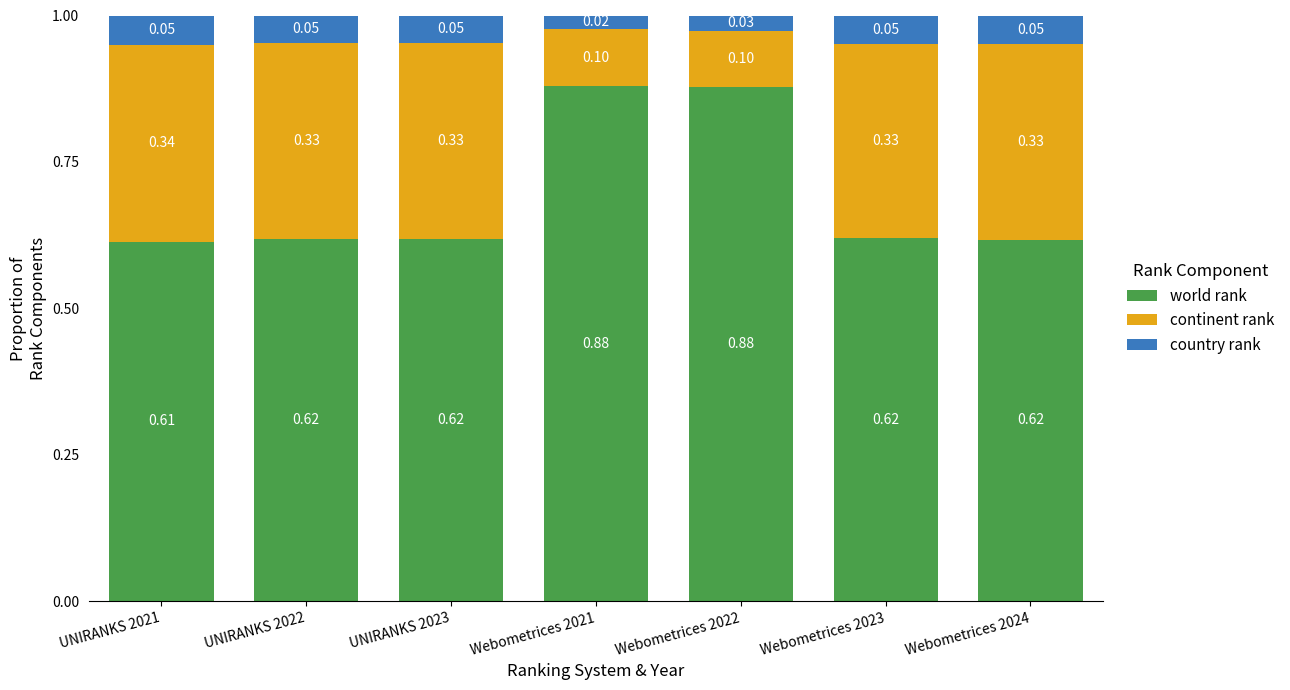

What is the sum of all world rank values?

4.8